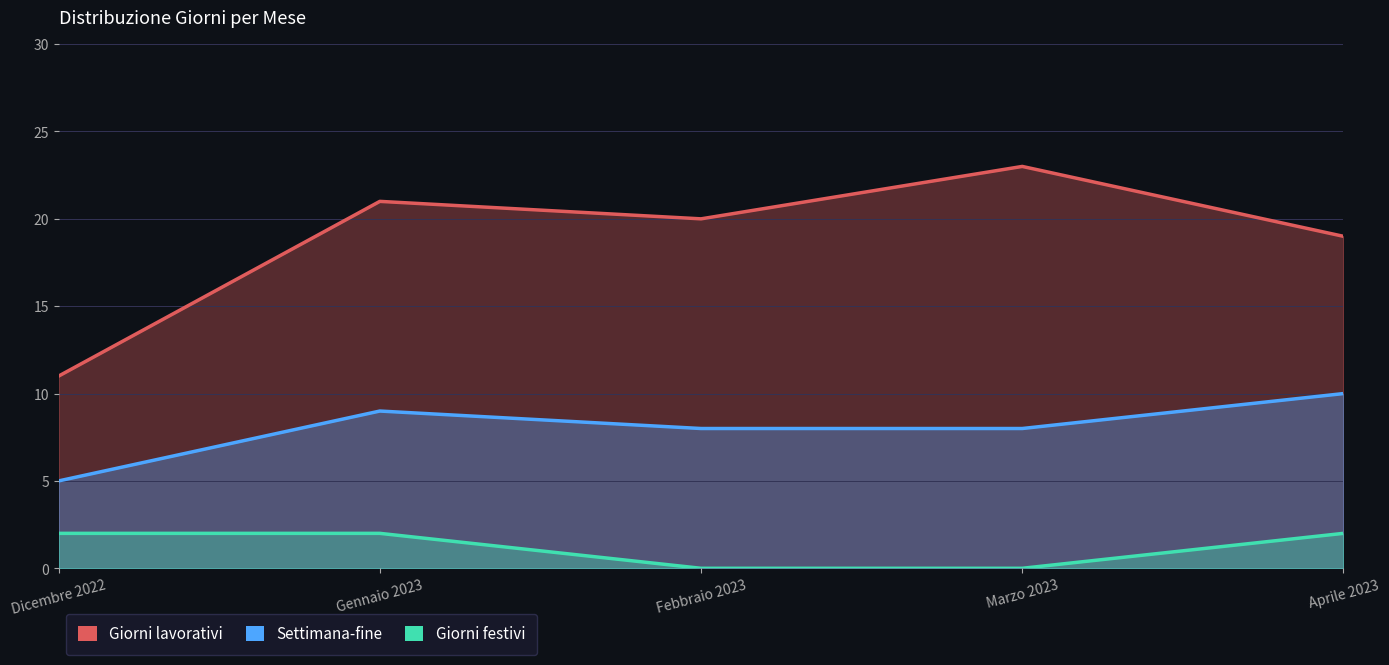

The value of Settimana-fine at Marzo 2023 is 8. True or false?

True